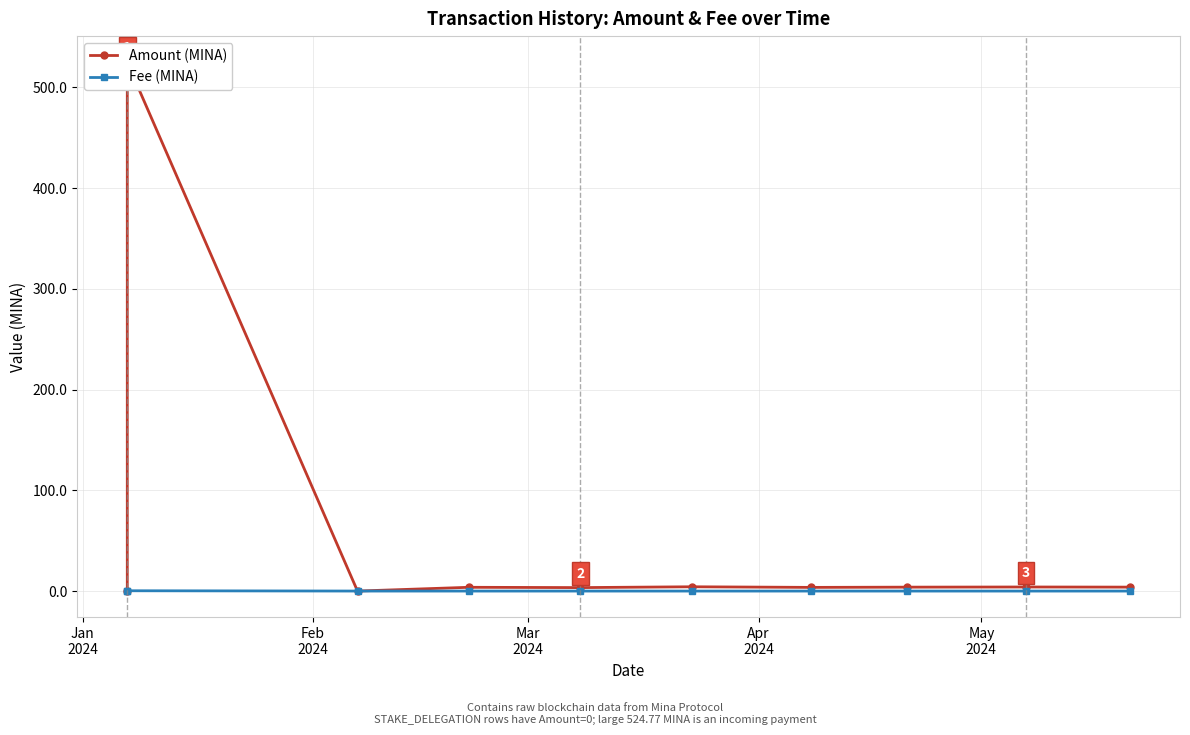

At which label is Fee (MINA) closest to 0?

Apr
2024